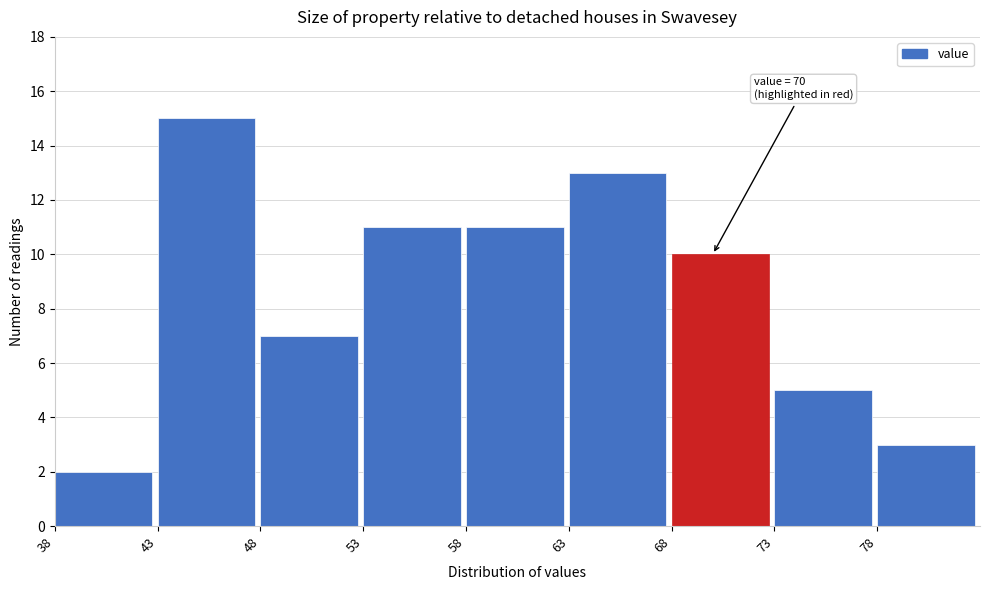

Which range on the x-axis has the tallest bar?

43 to 48